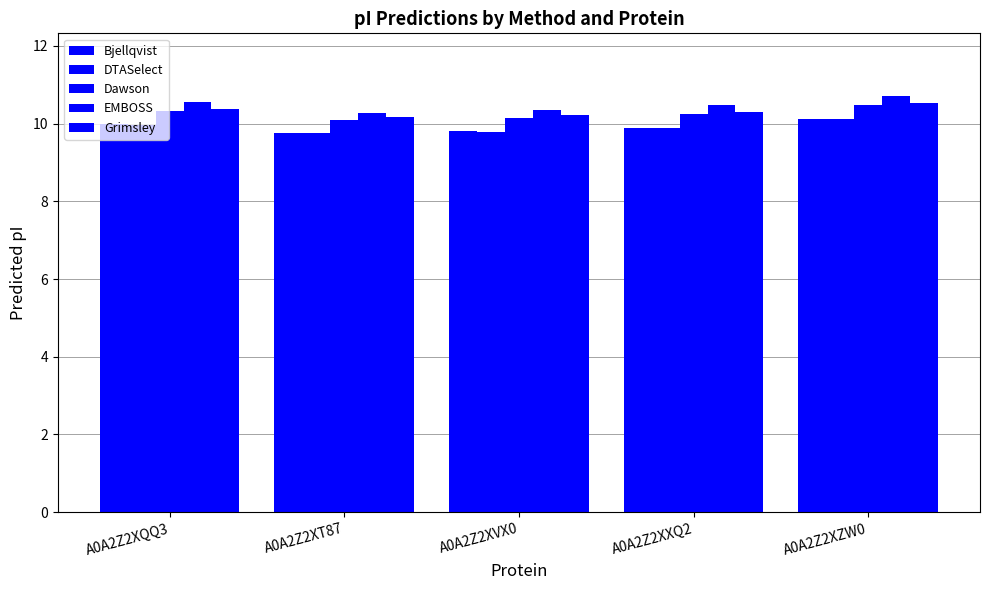

Are the bars horizontal?

No